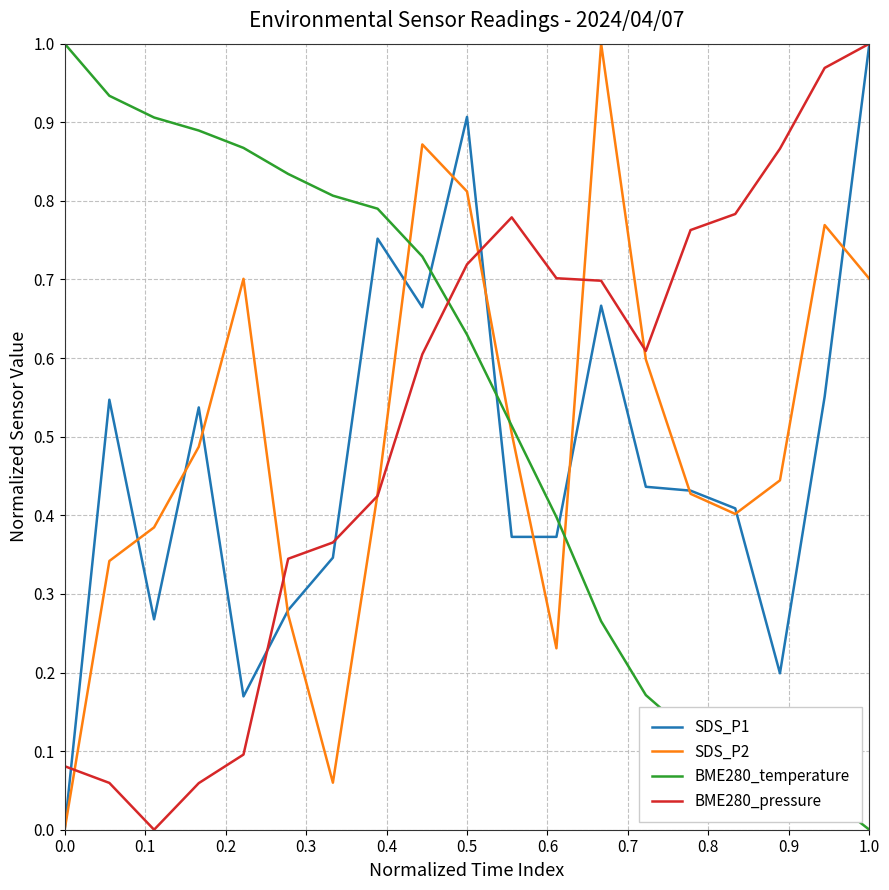

True or false: BME280_pressure and BME280_temperature intersect in this chart.

True